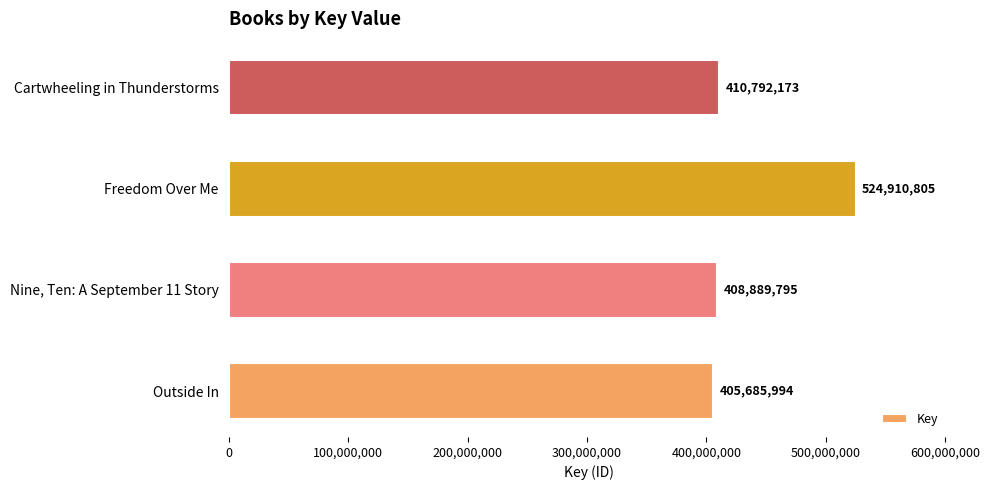

Reading bottom to top, extract all data points from this chart.

Outside In=405685994	Nine, Ten: A September 11 Story=408889795	Freedom Over Me=524910805	Cartwheeling in Thunderstorms=410792173